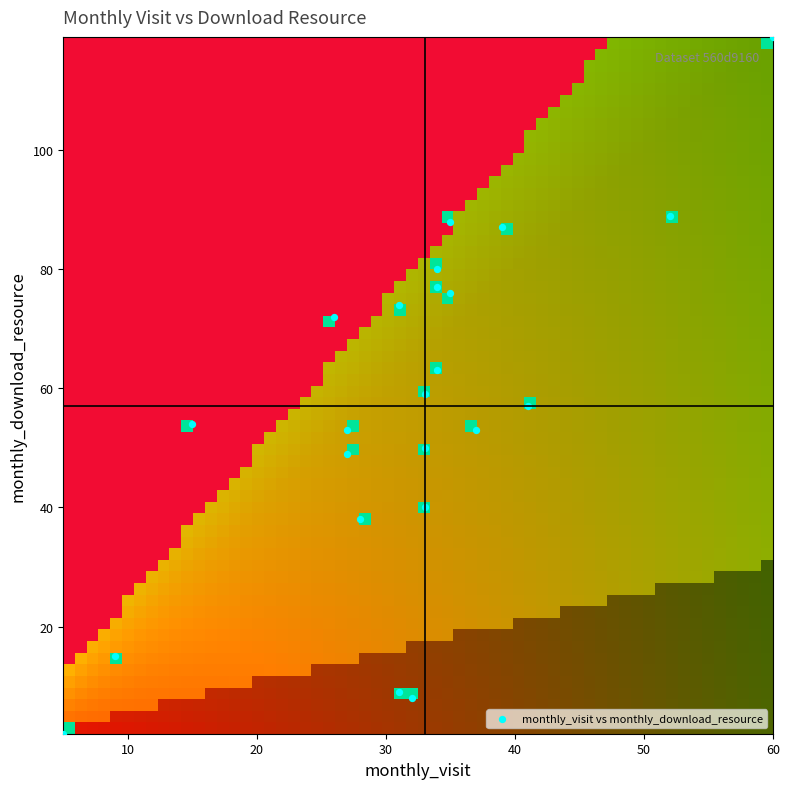

List the coordinates of all points as (X, Y) pairs, reading left to right.

(5, 2)  (9, 15)  (15, 54)  (26, 72)  (27, 53)  (27, 49)  (28, 38)  (31, 74)  (31, 9)  (32, 8)  (33, 59)  (33, 50)  (33, 40)  (34, 80)  (34, 63)  (34, 77)  (35, 88)  (35, 76)  (37, 53)  (39, 87)  (41, 57)  (52, 89)  (60, 119)